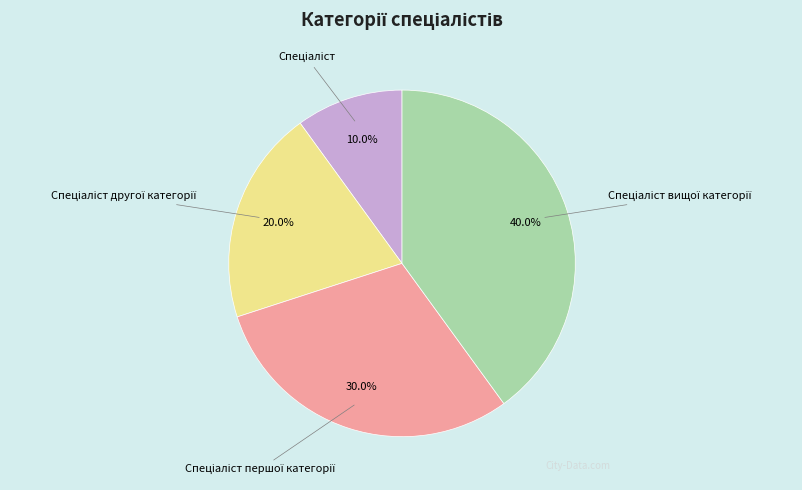

Is there a majority slice in this chart?

No